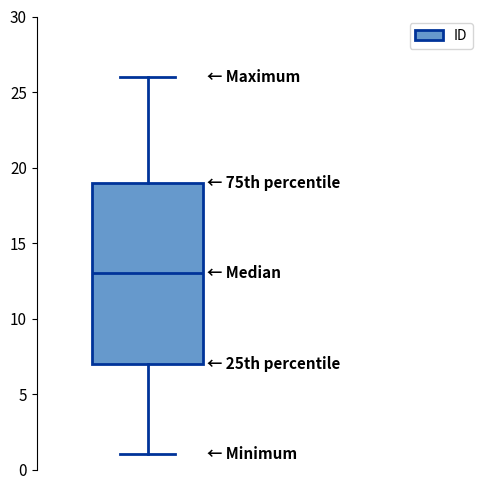

Read this box plot against the y-axis: the position of the median line, the range covered by the box, and the ends of both whiskers. The values are not printed on the chart, so give them approximately, as read against the axis.

median 13, box 7 to 19, whiskers 1 to 26